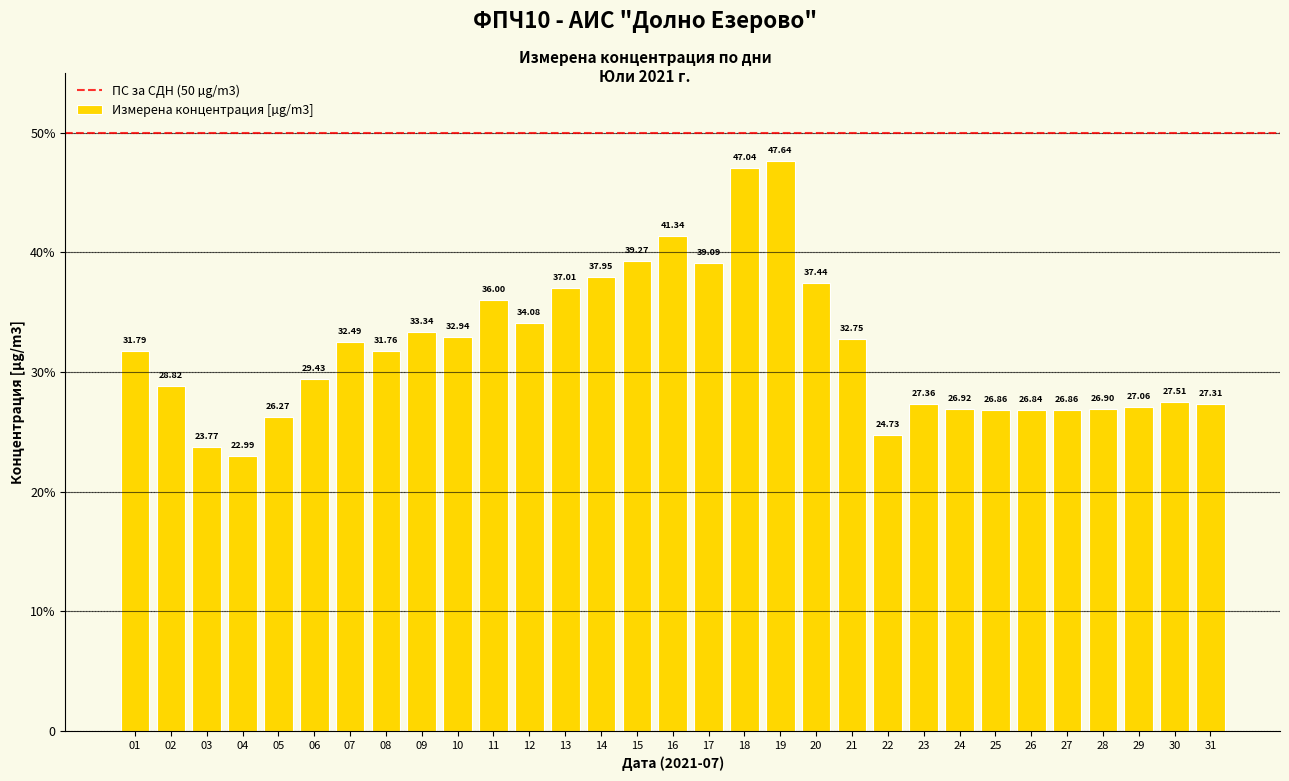

Rank the categories by value from highest to lowest.

19, 18, 16, 15, 17, 14, 20, 13, 11, 12, 09, 10, 21, 07, 01, 08, 06, 02, 30, 23, 31, 29, 24, 28, 25, 27, 26, 05, 22, 03, 04